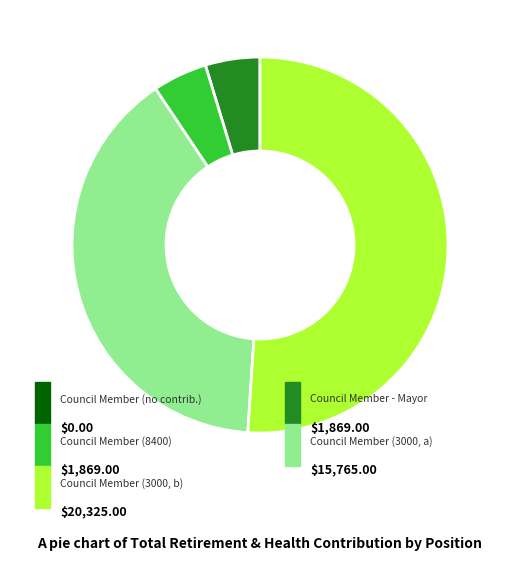

Is there a majority slice in this chart?

Yes